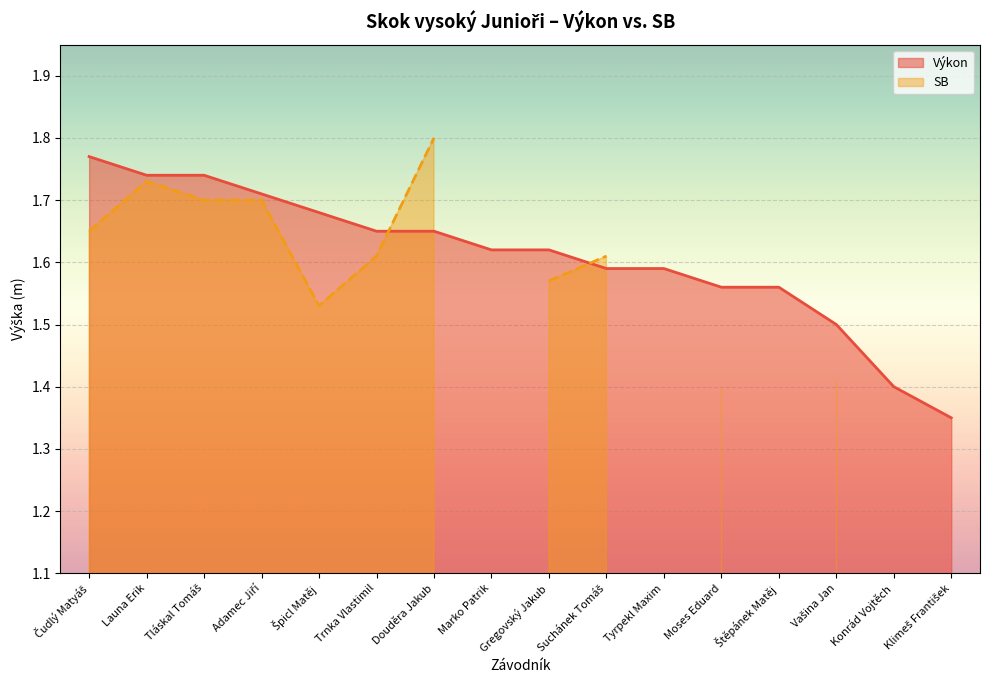

What position from the right is Adamec Jiří?

13